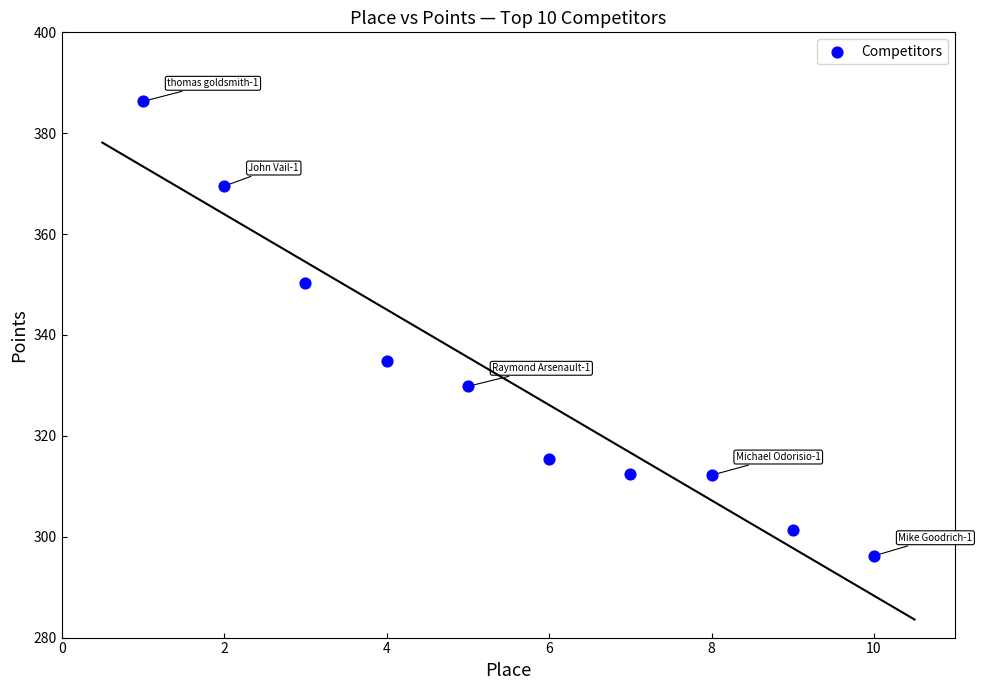

What is the average X value?

5.5